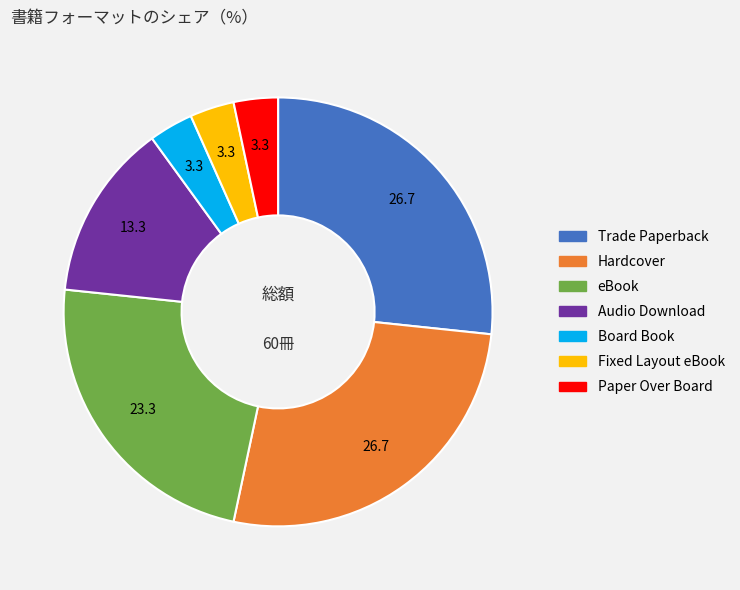

Is there any slice that represents more than half of the pie?

No